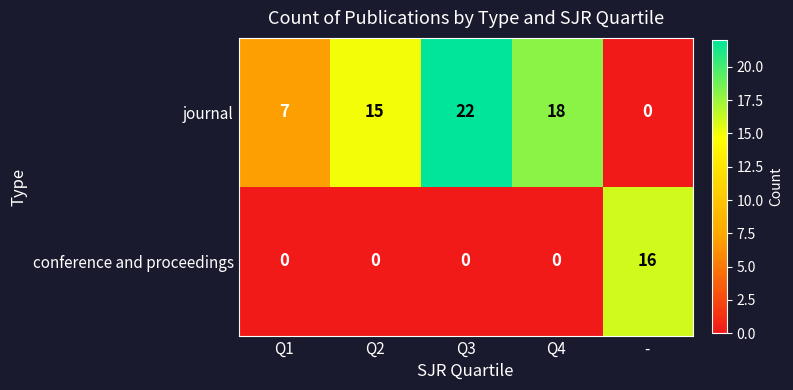

Which series has the largest total across all categories?

journal